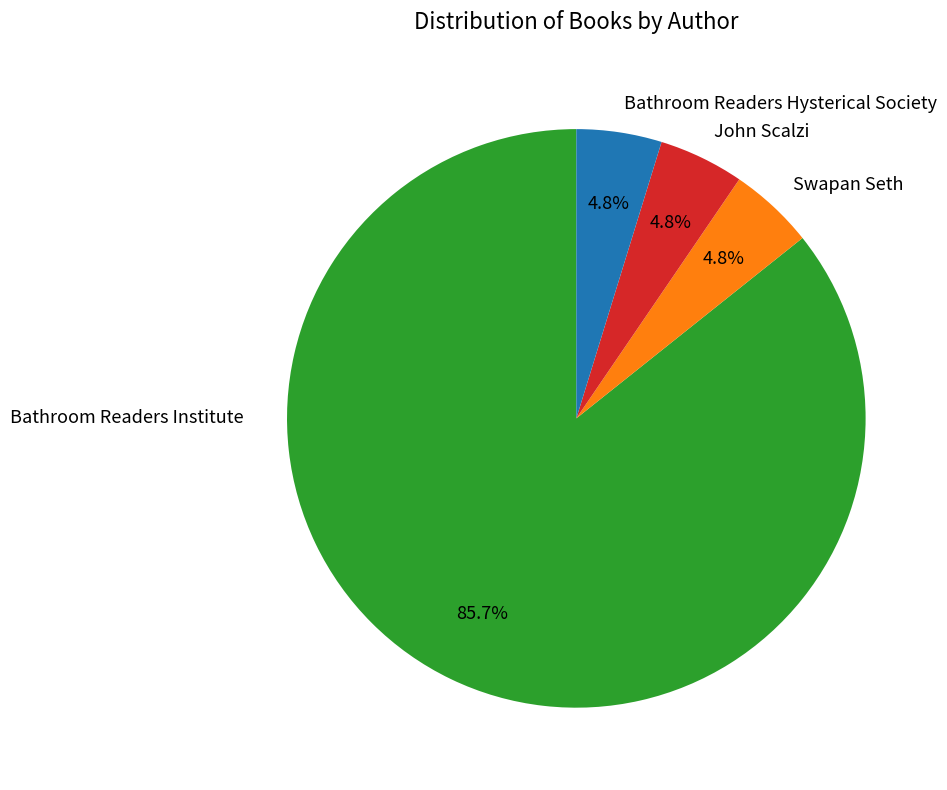

Which slice is the largest?

Bathroom Readers Institute